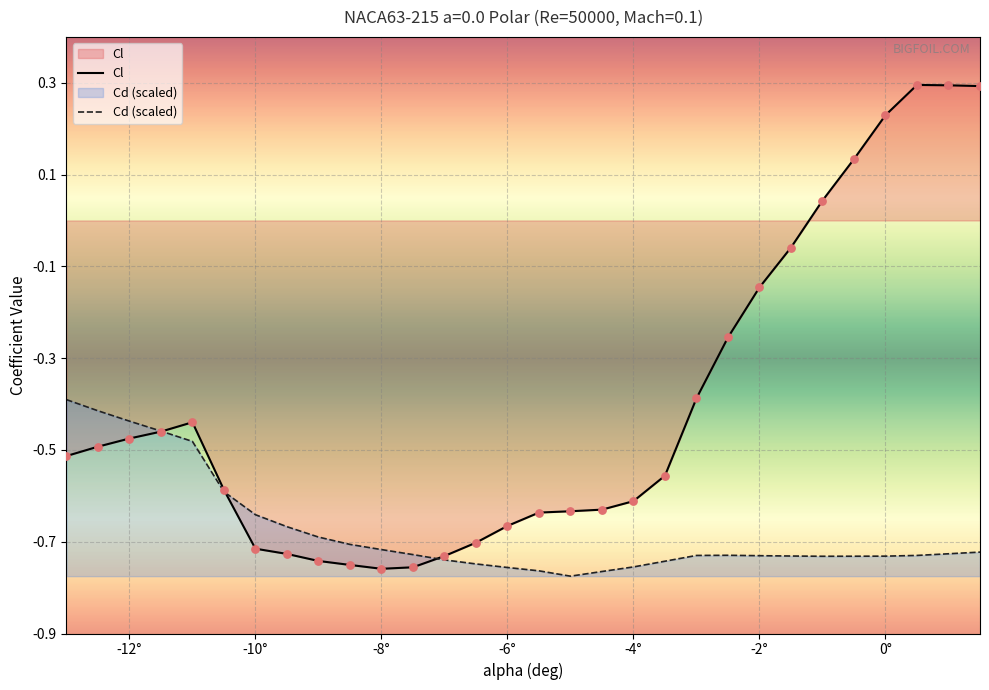

Which series has the largest total across all categories?

Cl